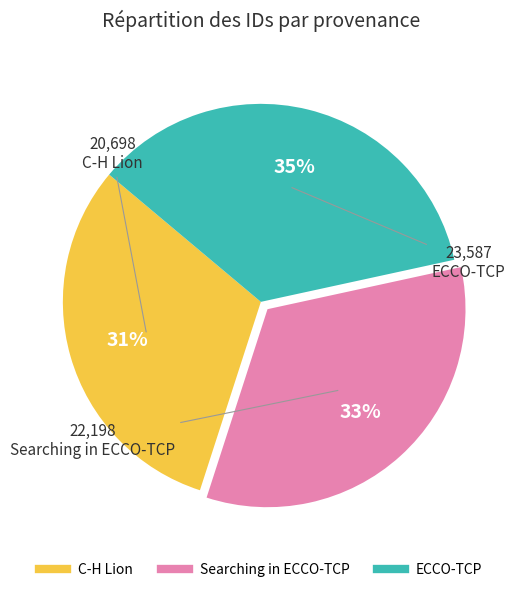

To the nearest percent, what is the combined percentage of Searching in ECCO-TCP and C-H Lion?

65%